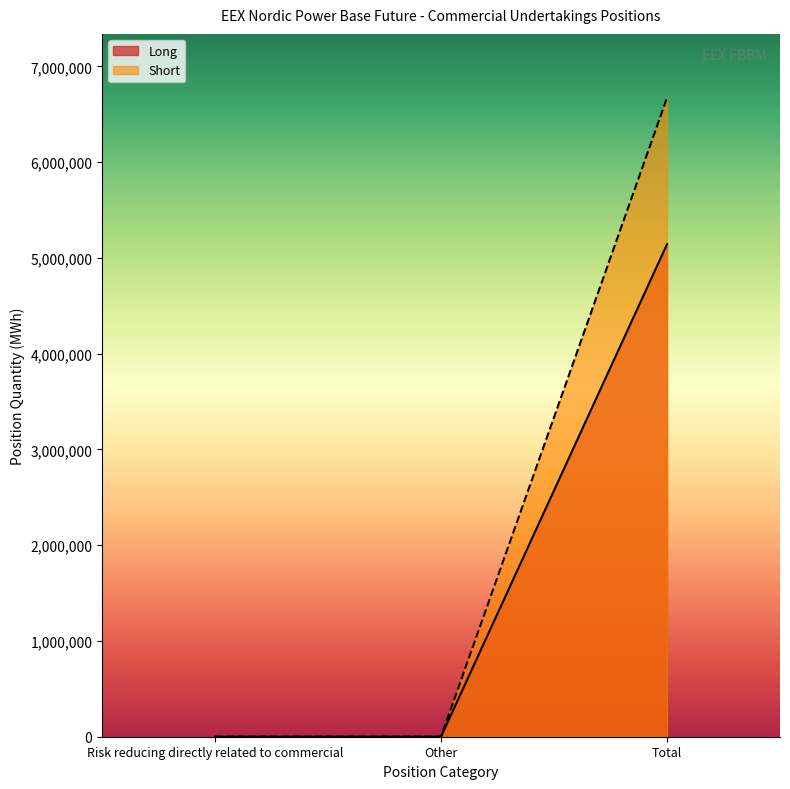

List the series in order of their overall mean, lowest first.

Long, Short